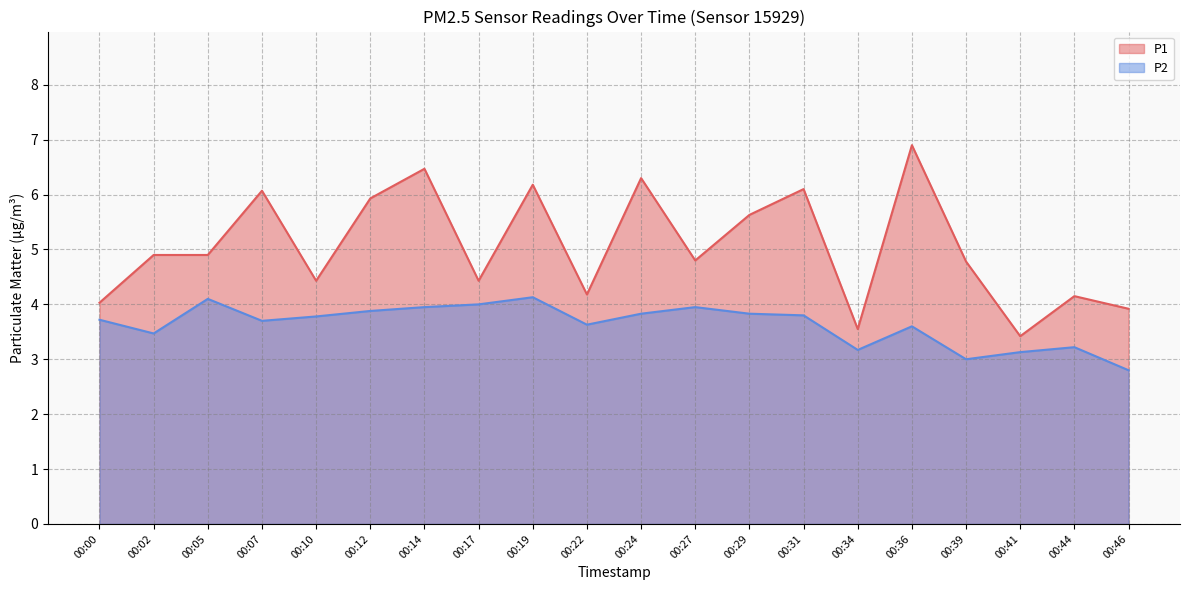

Which series has the widest spread of values?

P1